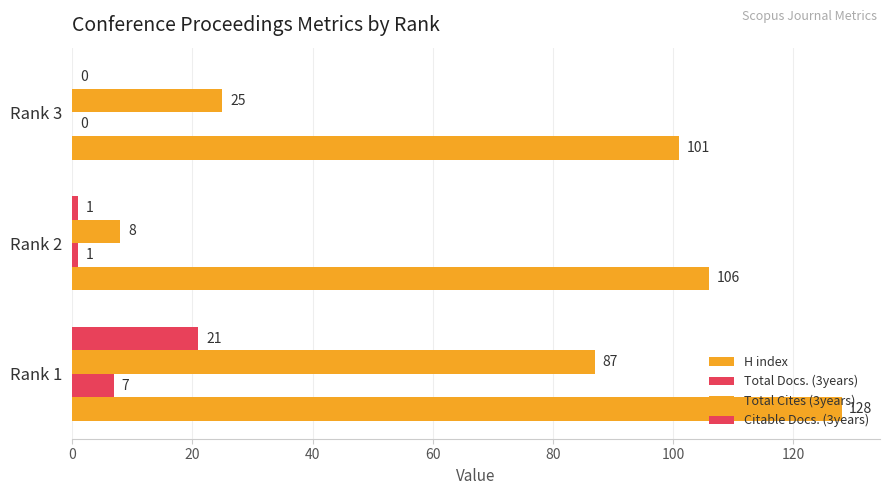

Which series has the largest range (max minus min)?

Total Cites (3years)